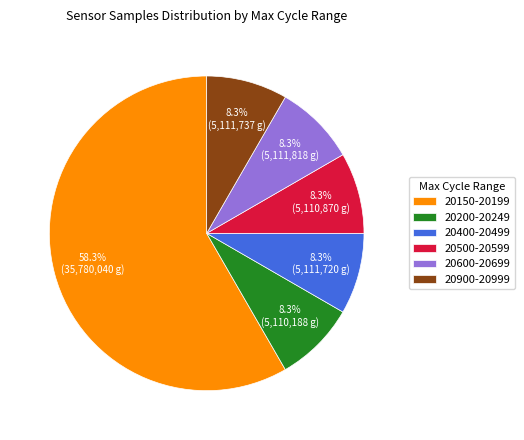

Count the number of slices in the pie.

6